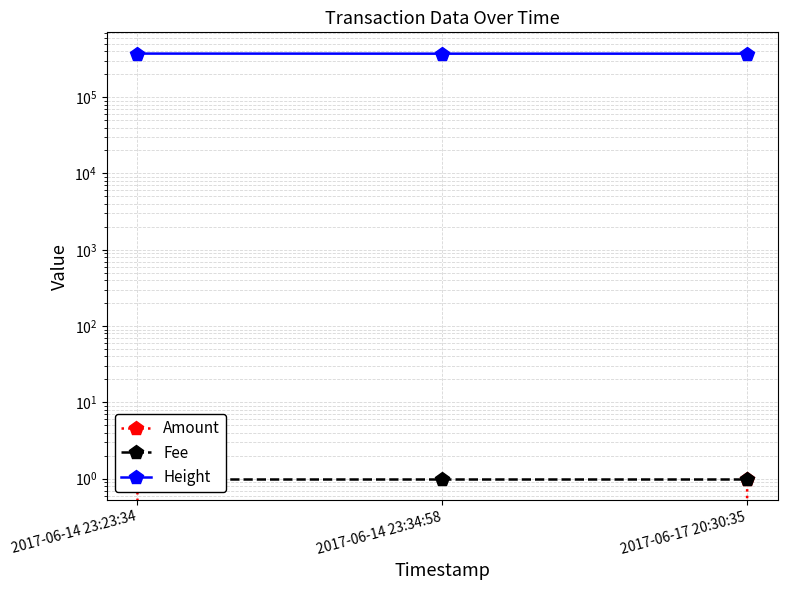

Is this an area chart (filled region under the line)?

No